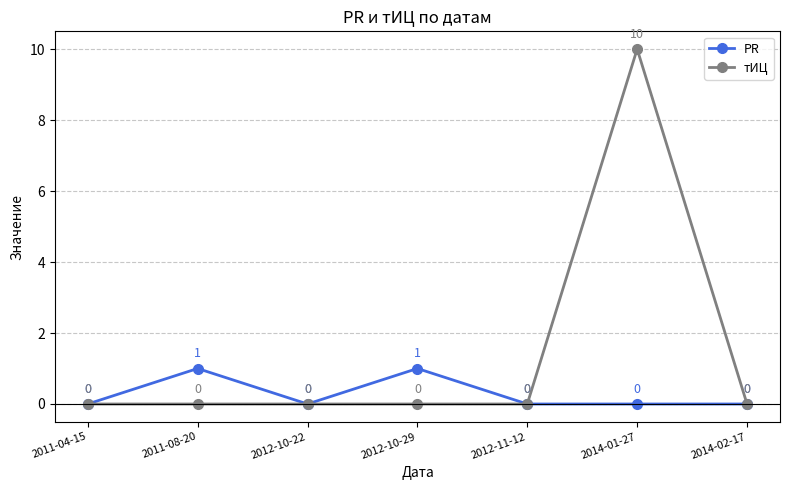

What is the total value across all series at 2012-10-29?

1